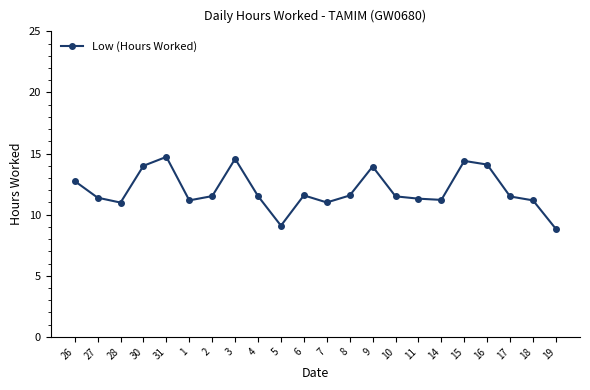

Does the chart have visible grid lines?

No